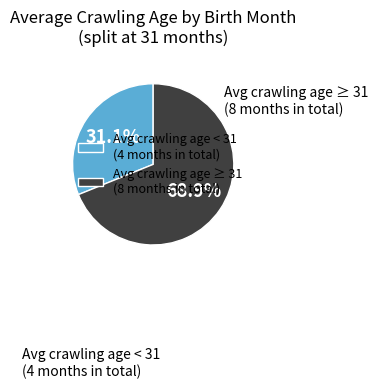

Does any single category account for the majority?

Yes